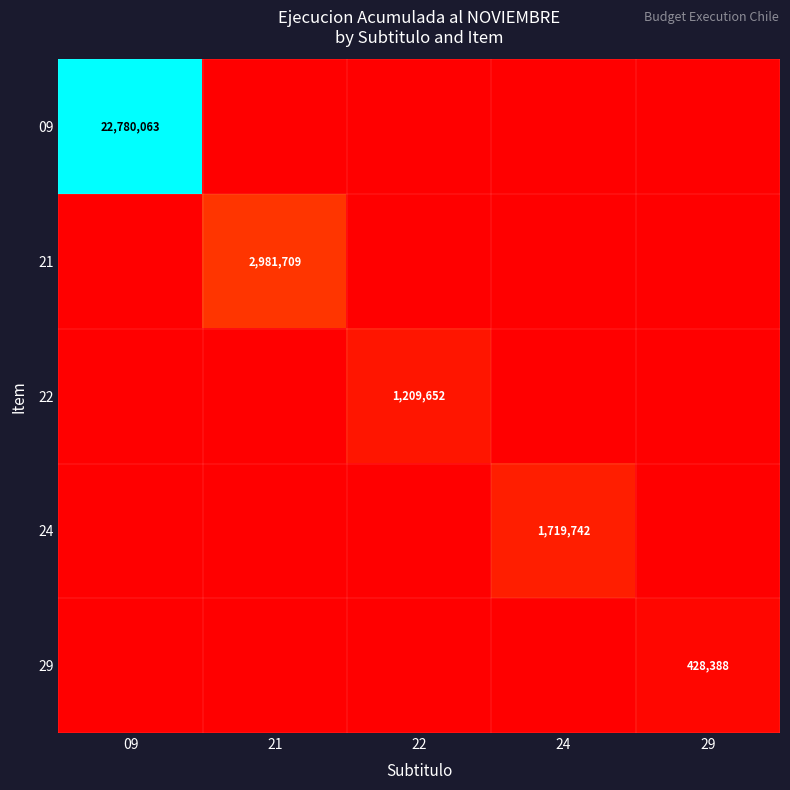

The 29 series shows 116228 at 29. True or false?

False